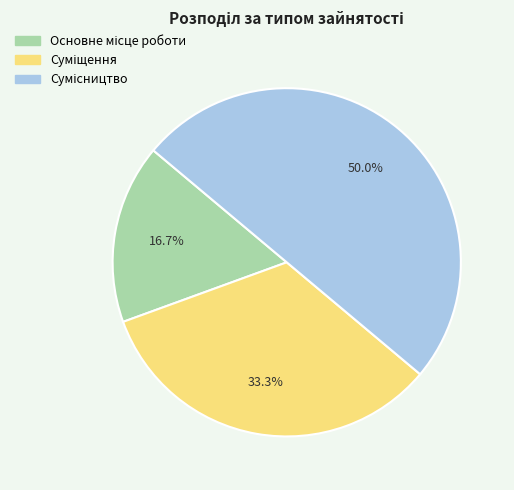

Count the number of slices in the pie.

3